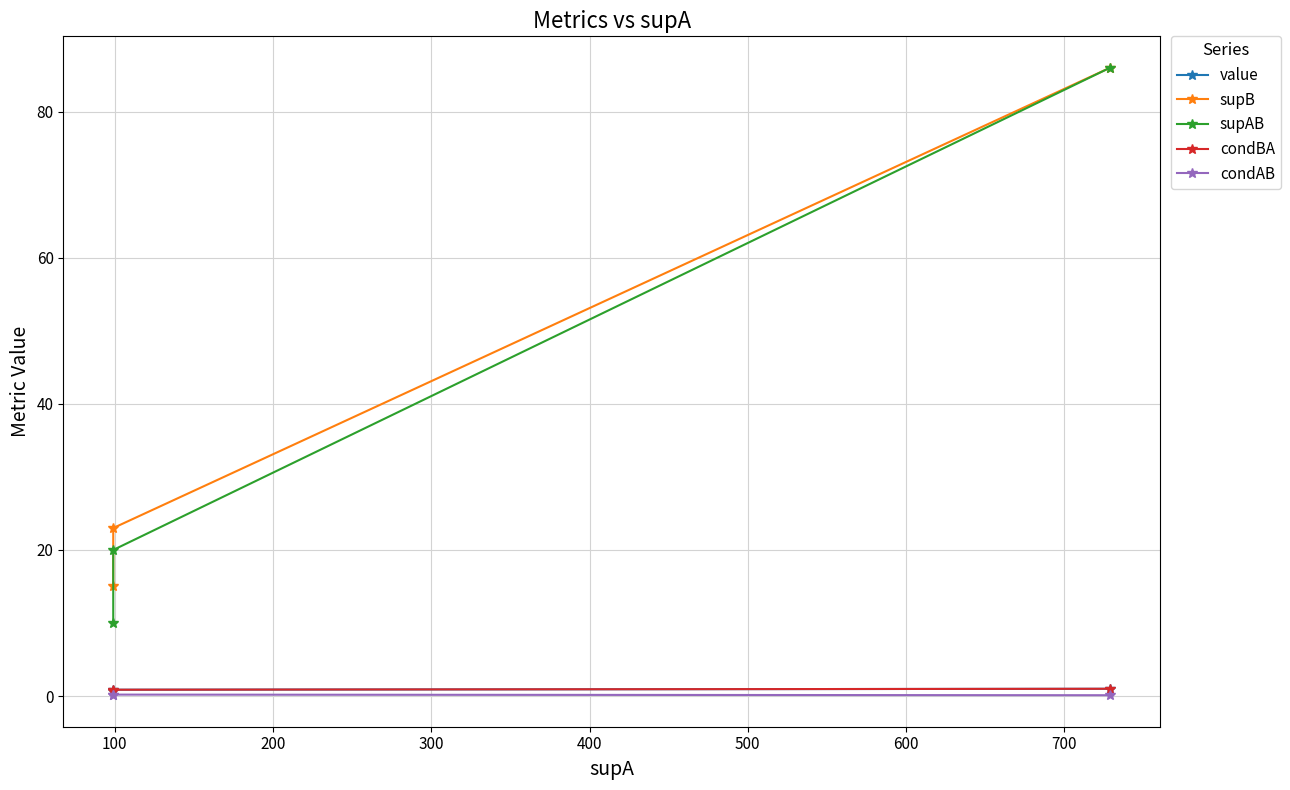

What are all the series names shown in the legend?

value, supB, supAB, condBA, condAB